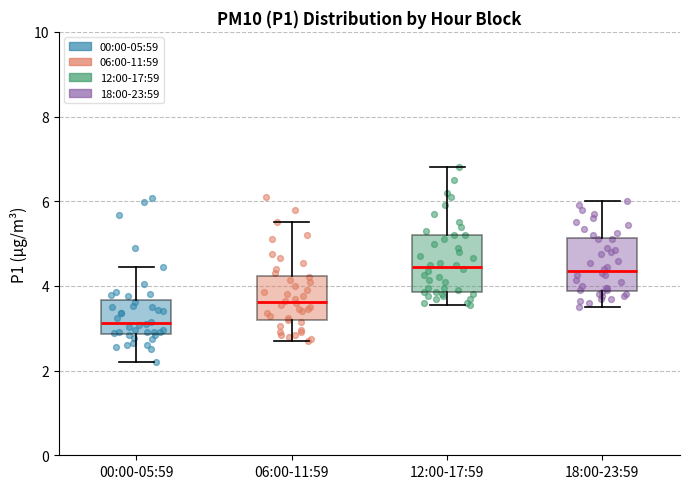

Reading left to right, read every box against the y-axis: the position of its median line, the range the box covers, and the ends of its whiskers. The values are not printed on the chart, so give them approximately, as read against the axis.

00:00-05:59: median 3.2, box 2.8 to 3.6, whiskers 2.2 to 4.4
06:00-11:59: median 3.6, box 3.2 to 4.2, whiskers 2.8 to 5.6
12:00-17:59: median 4.4, box 3.8 to 5.2, whiskers 3.6 to 6.8
18:00-23:59: median 4.4, box 3.8 to 5.2, whiskers 3.6 to 6.0